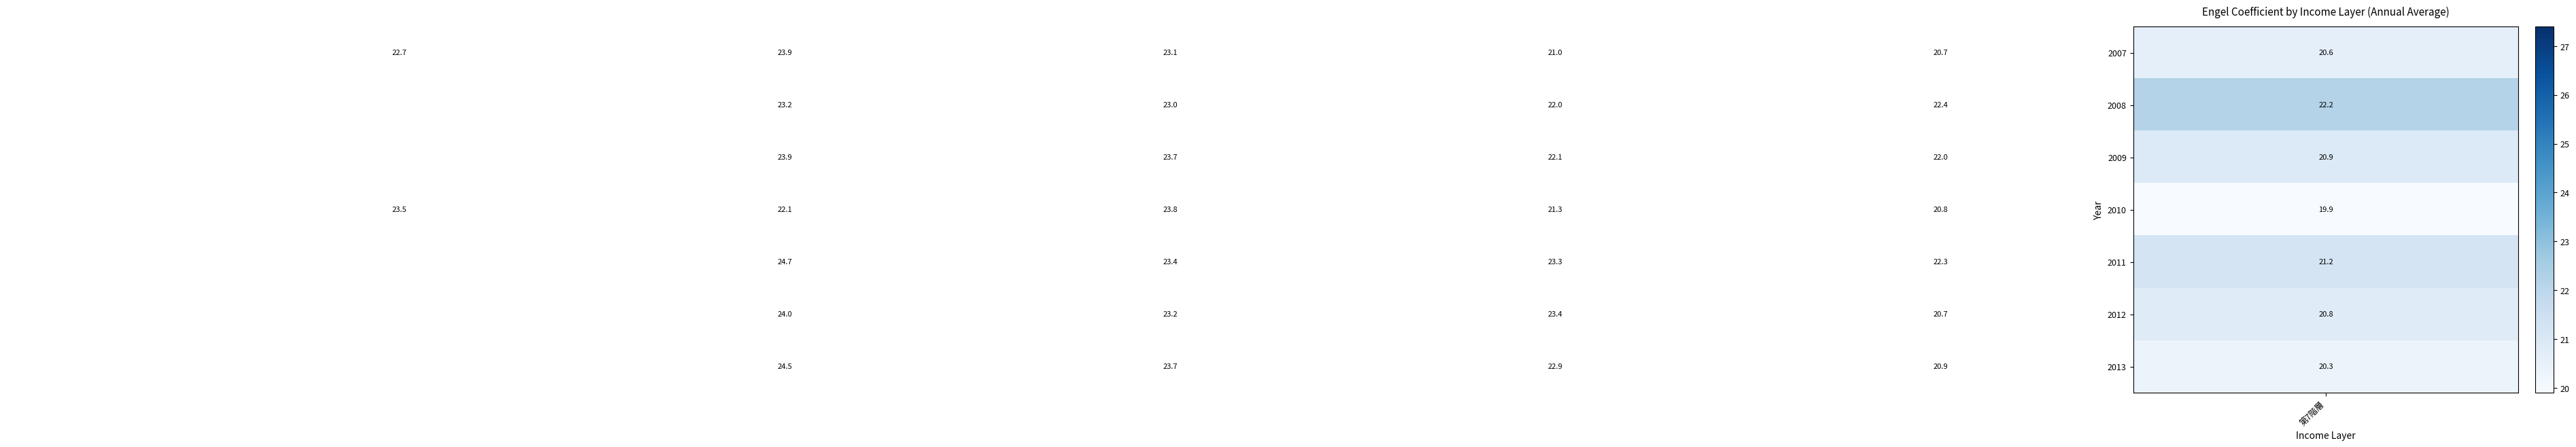

What is the average value of the 2007 series?

22.7